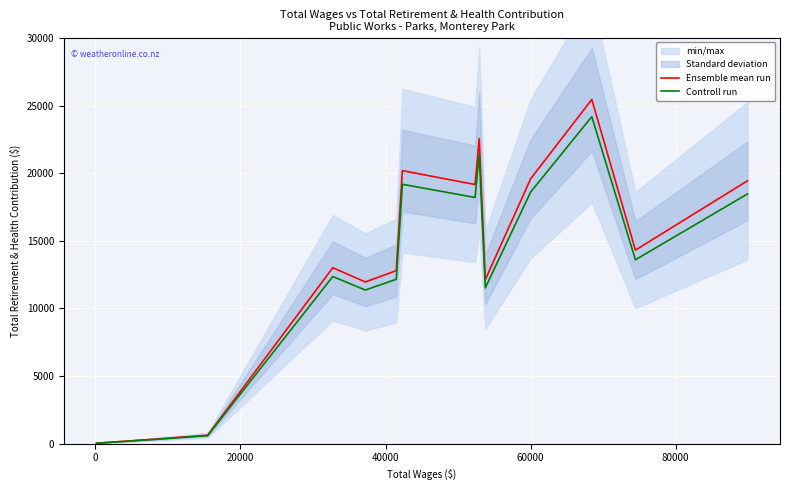

What is the sum of all Ensemble mean run values?

191933.0